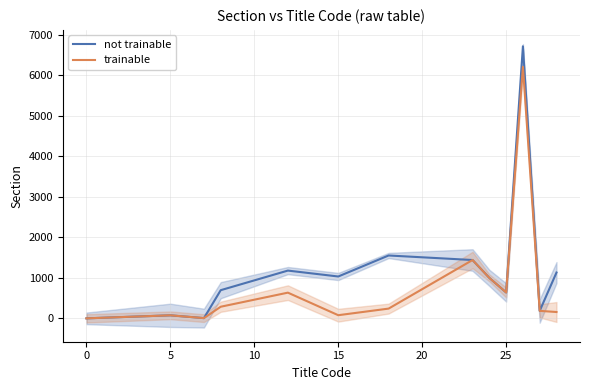

What is the difference between the maximum and second lowest values in the not trainable series?

6714